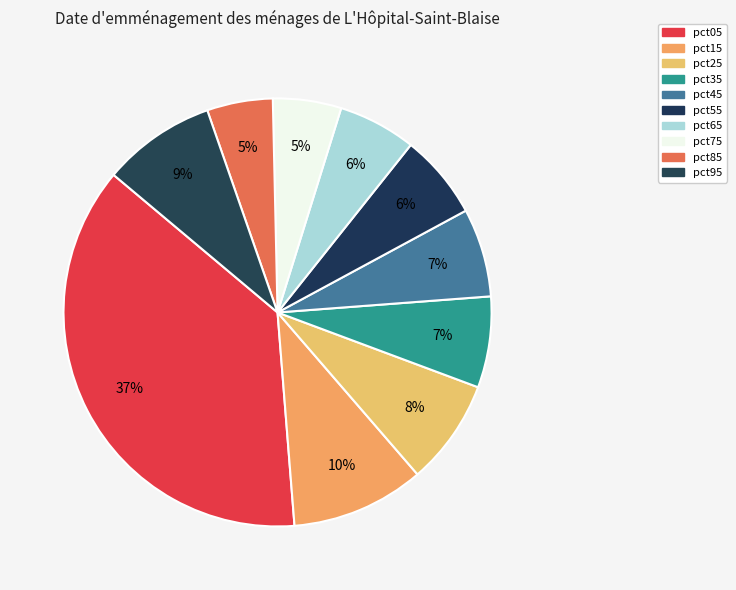

How many slices are in this pie chart?

10